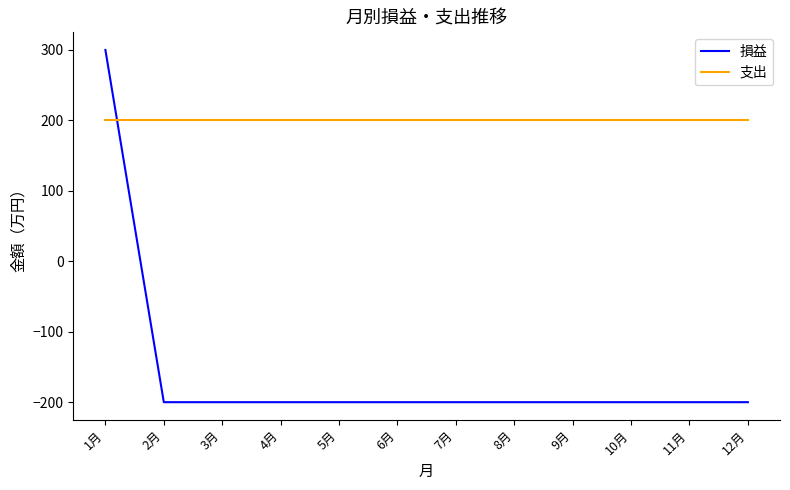

Is the value of 支出 at 11月 greater than the value of 損益 at 4月?

Yes